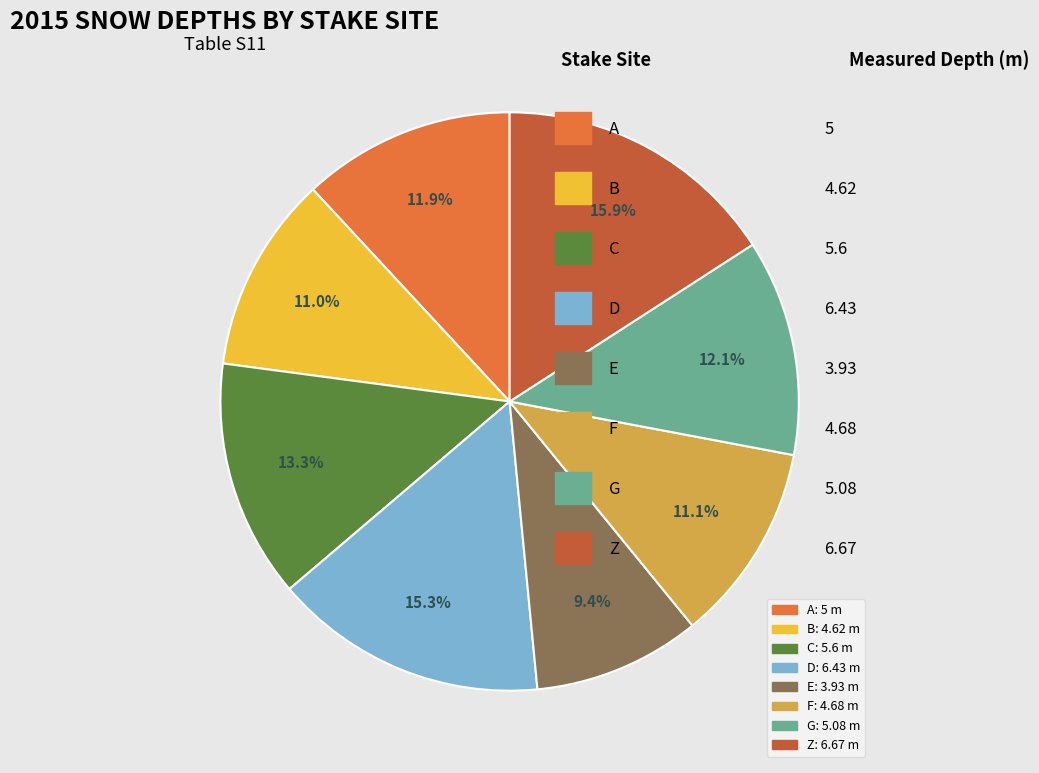

Does A represent more than half of the total?

No